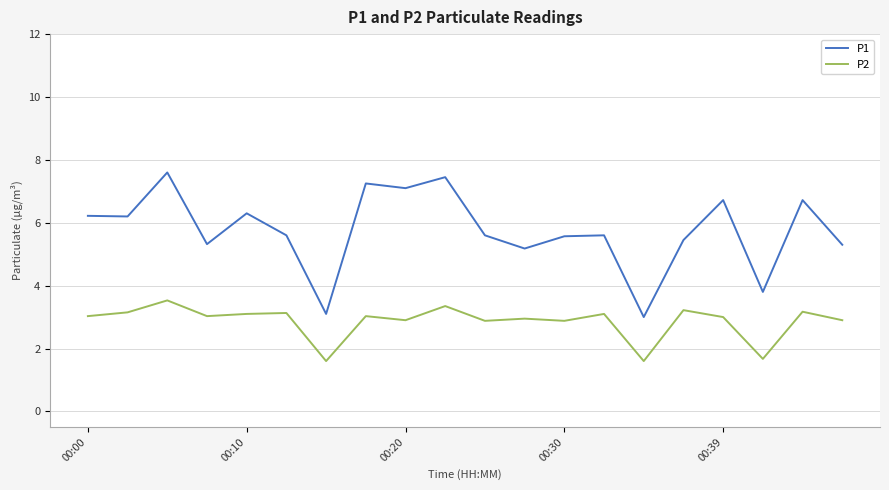

What are all the series names shown in the legend?

P1, P2